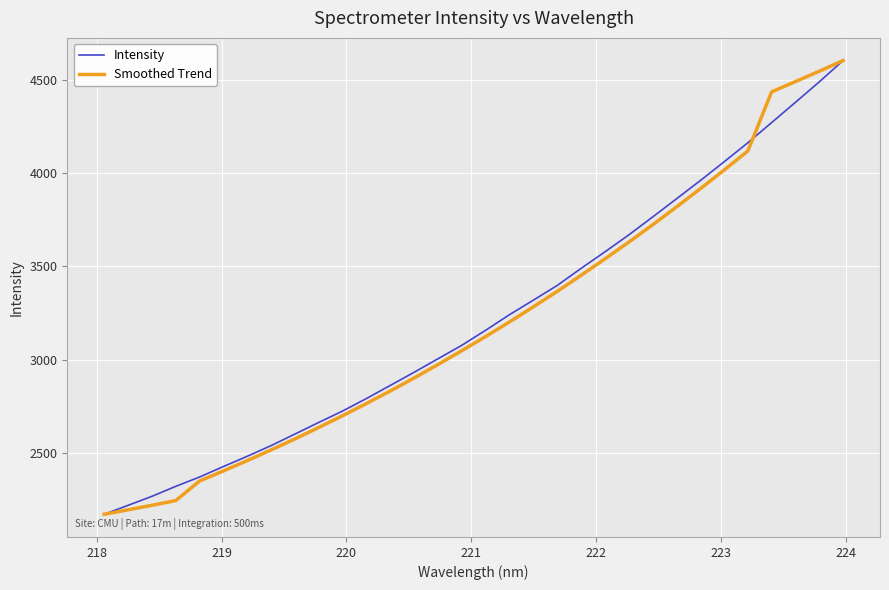

What is the smallest value displayed?

2170.8